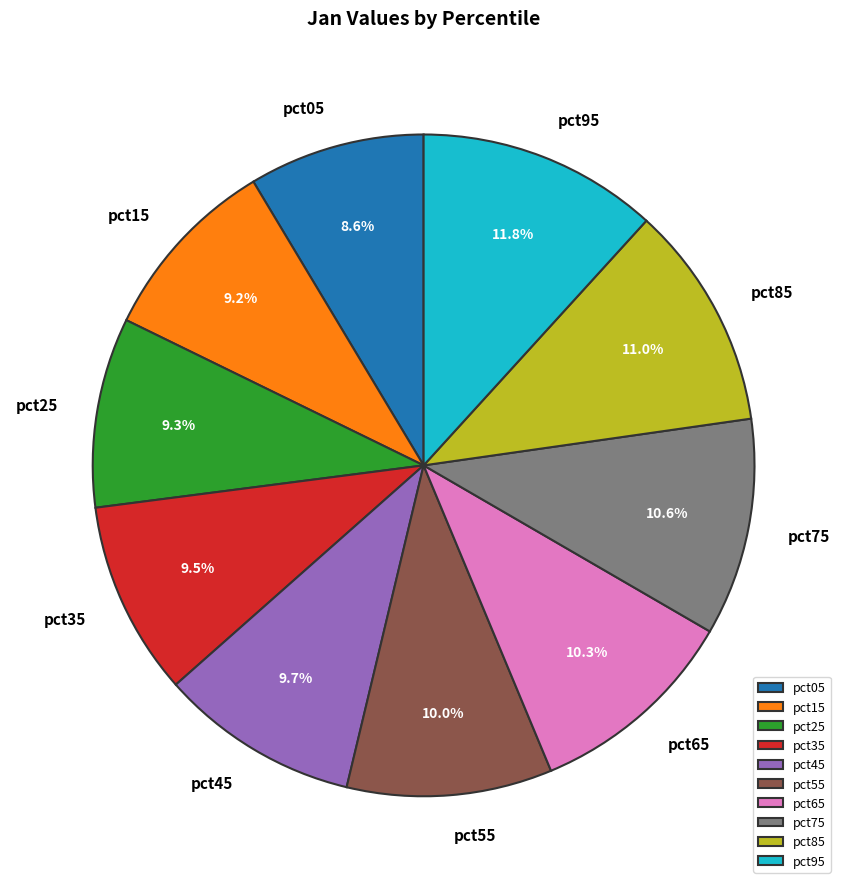

Is there a majority slice in this chart?

No